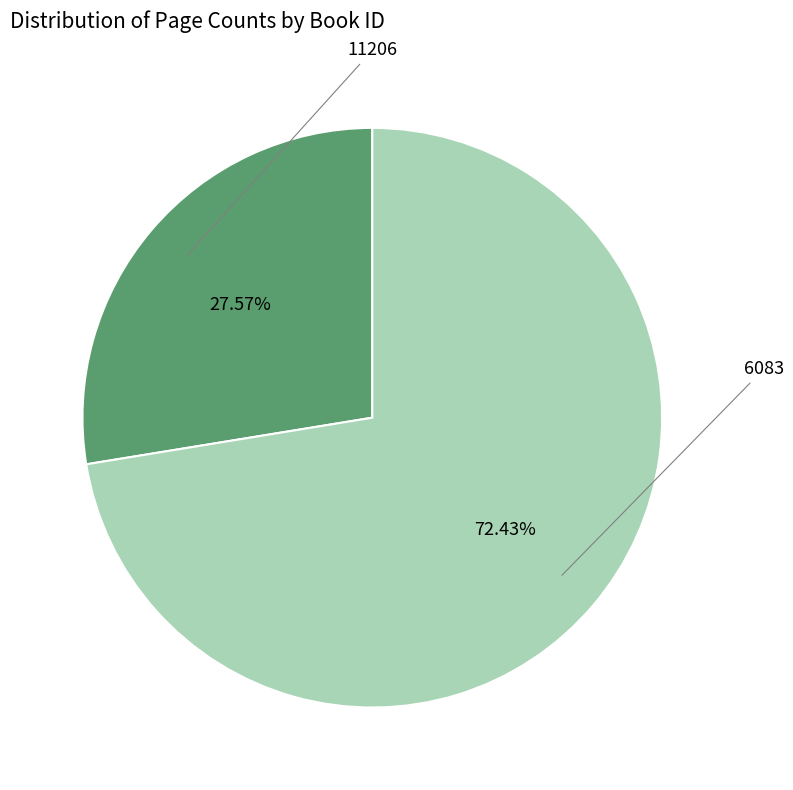

Is there a majority slice in this chart?

Yes